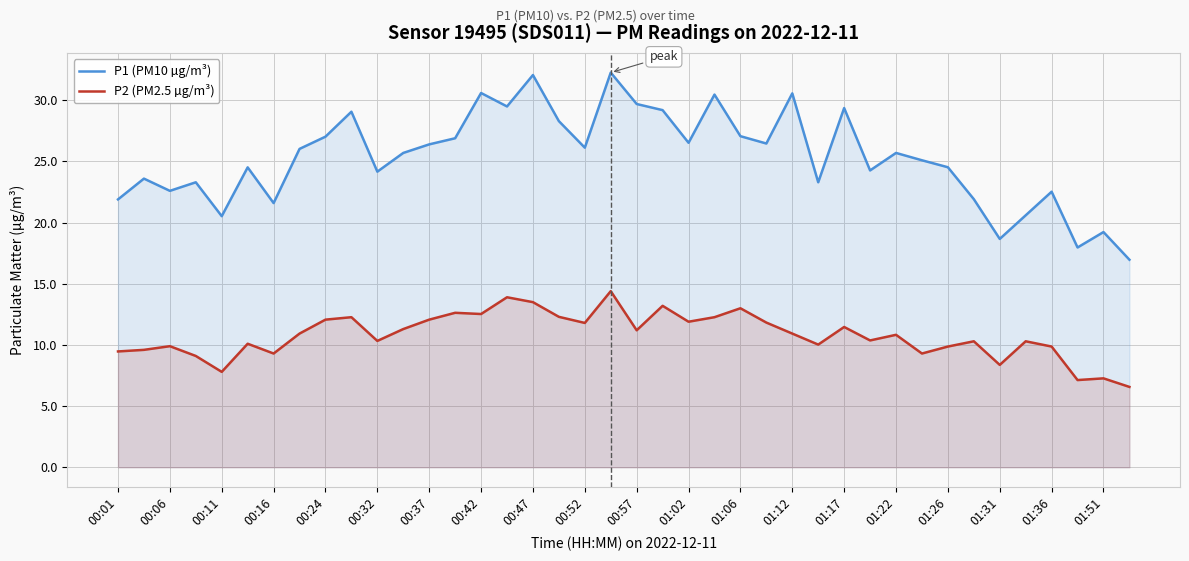

What is the maximum value shown in the chart?

32.3